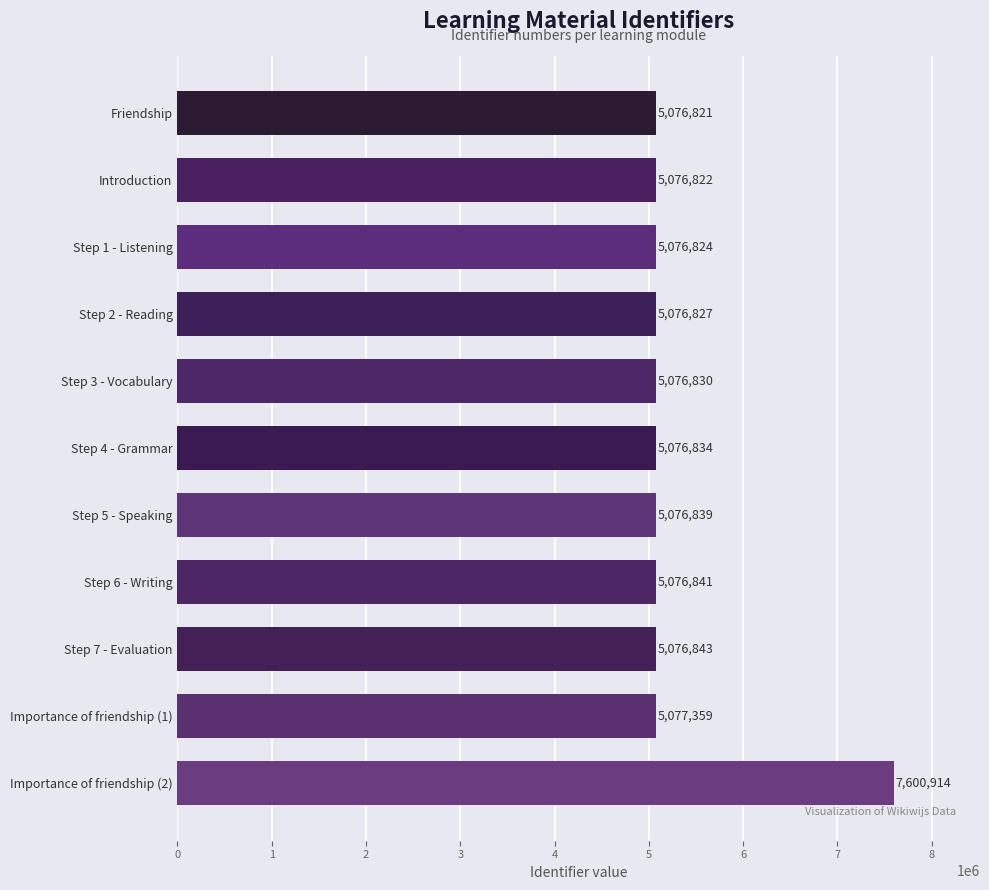

Where is the data nearest to the value 6338867?

Importance of friendship (1)